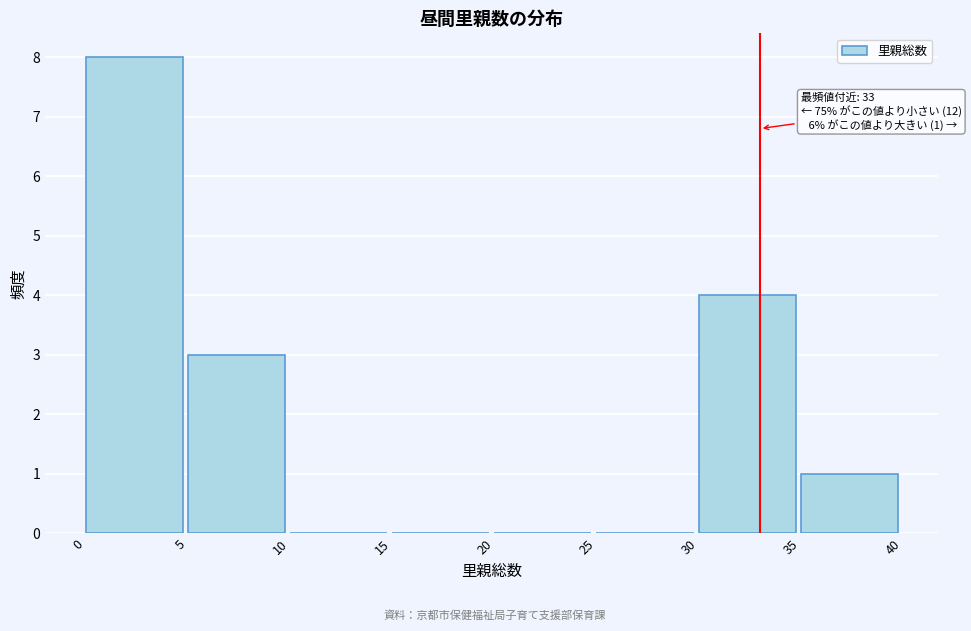

Which range on the x-axis has the tallest bar?

0 to 5